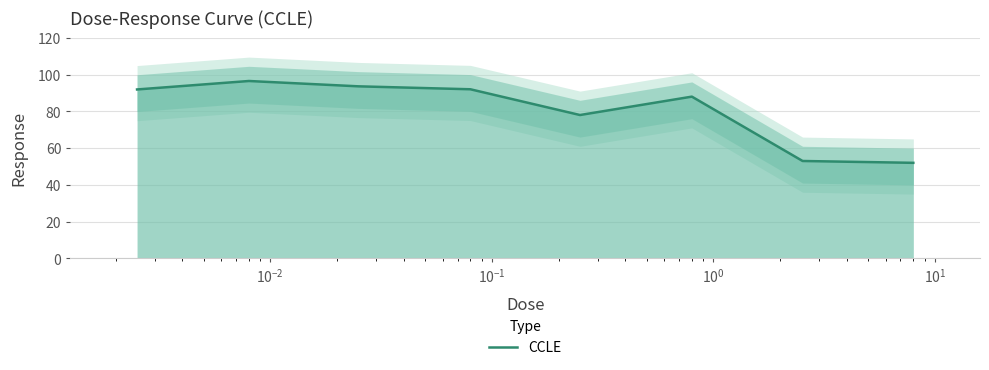

What is the maximum value for CCLE?

96.5